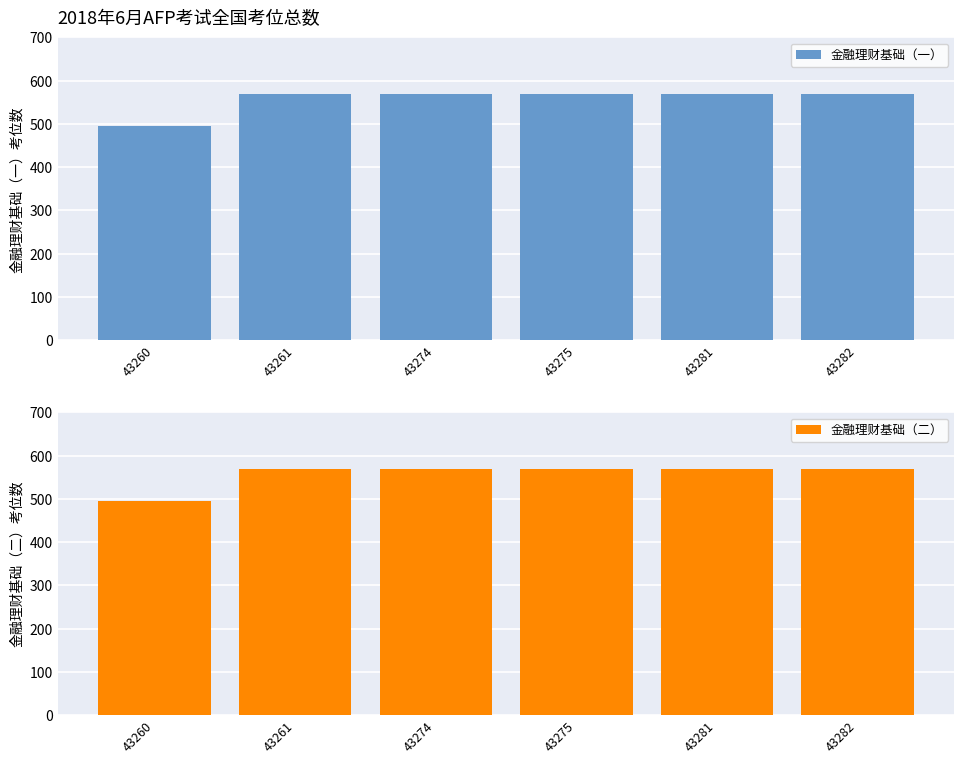

What is the minimum value shown in the chart?

496